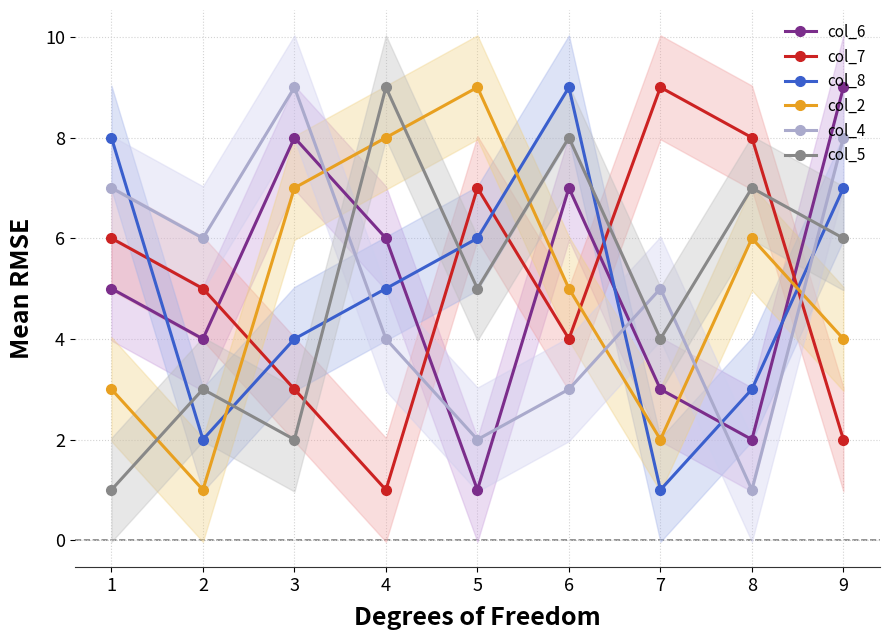

True or false: col_7 and col_4 cross at least once.

True